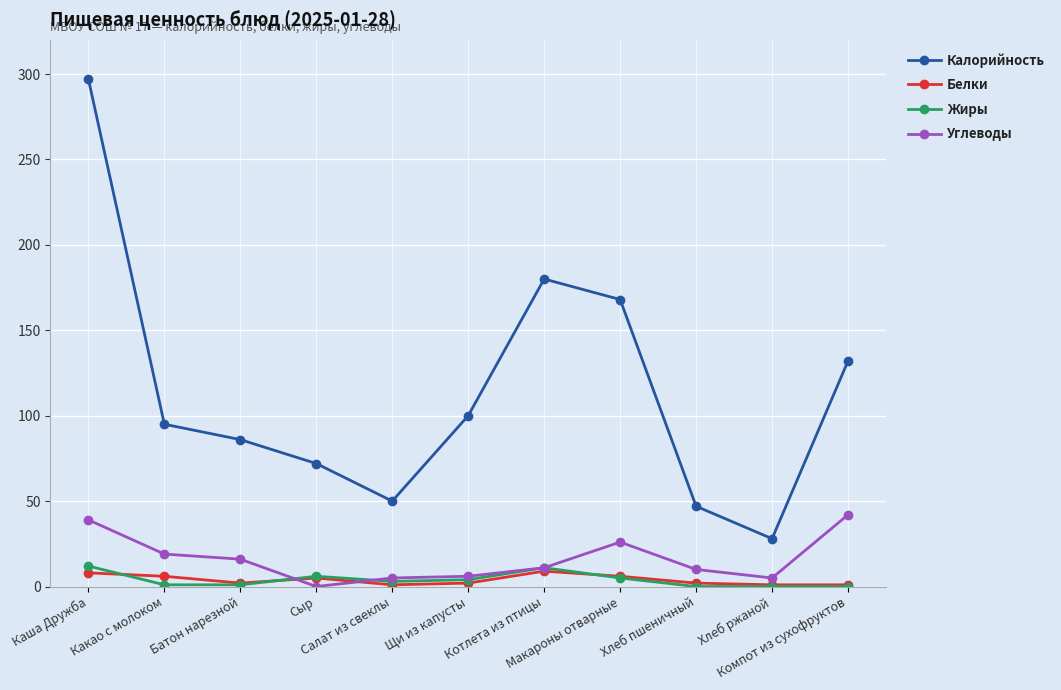

How many distinct data groups are displayed?

4